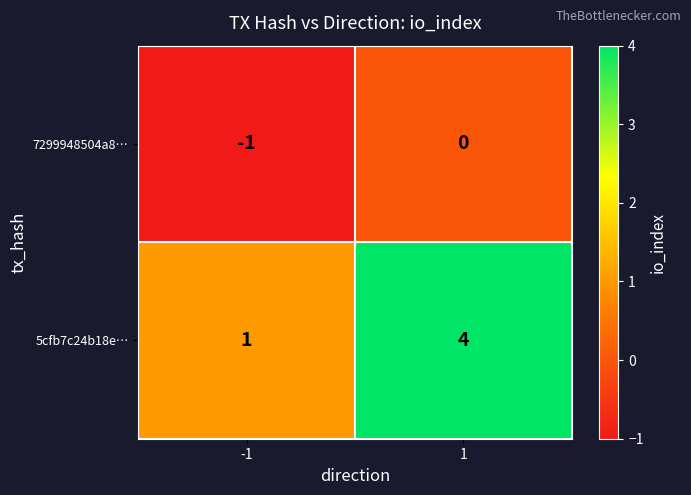

What is the sum of the 5cfb7c24b18e… values at -1 and 1?

5